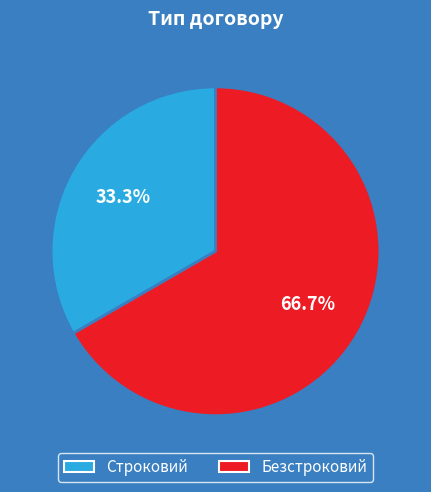

Combined, do Безстроковий and Строковий account for over 50%?

Yes